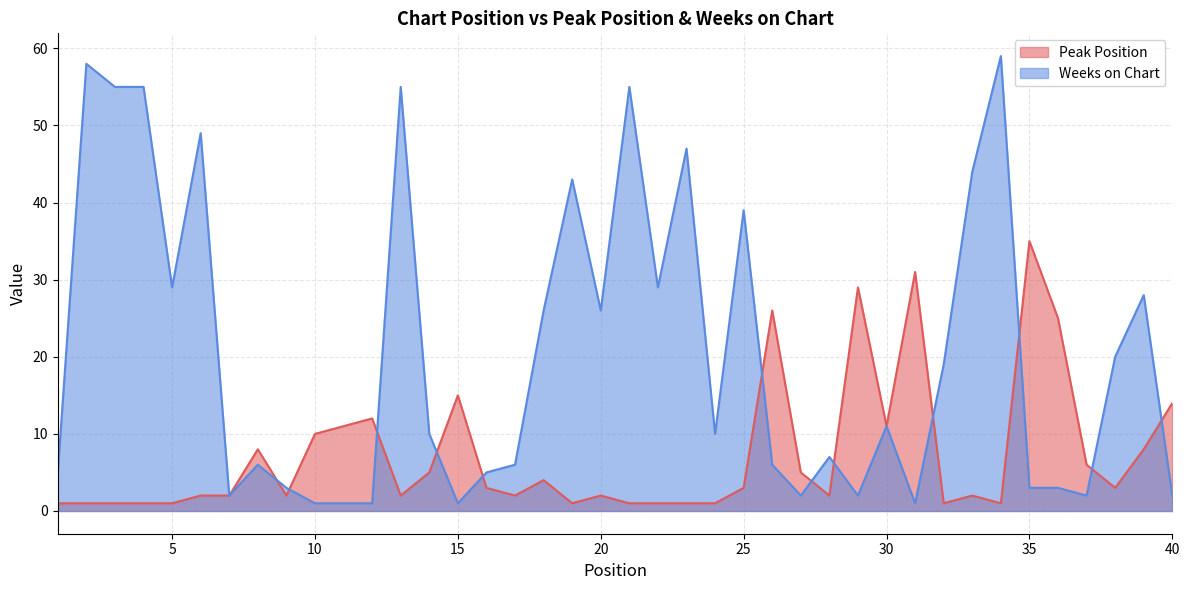

What is the minimum value shown in the chart?

1